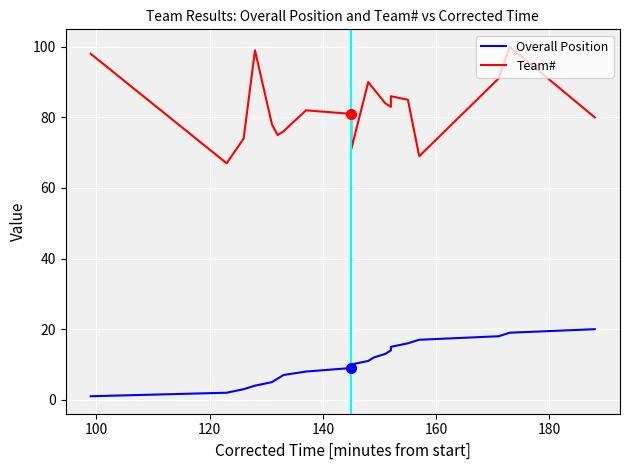

True or false: Overall Position has a value of 1 at 120.

False